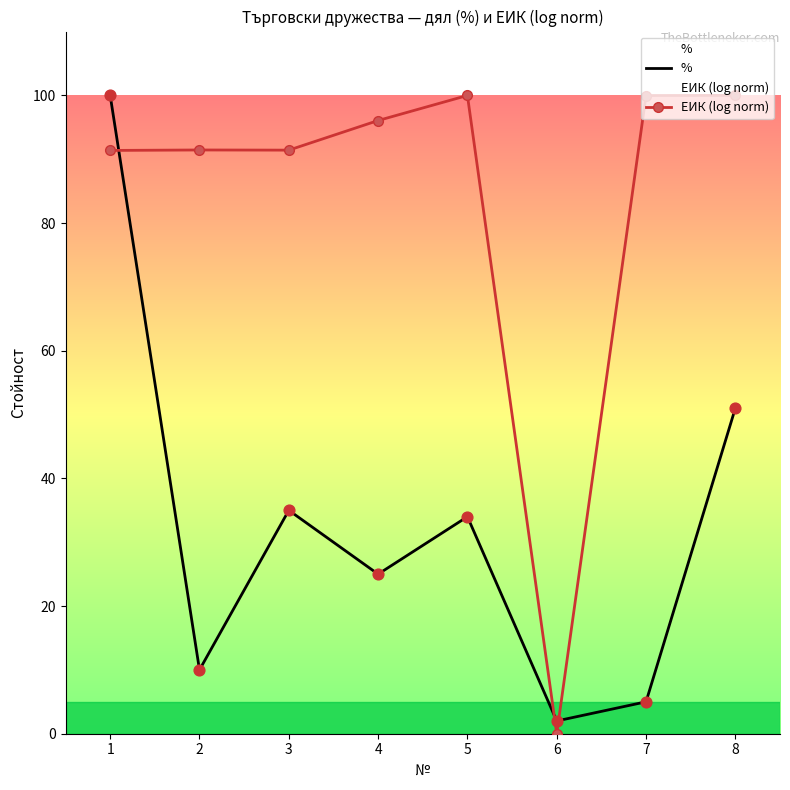

Which series contains the highest Y value?

%